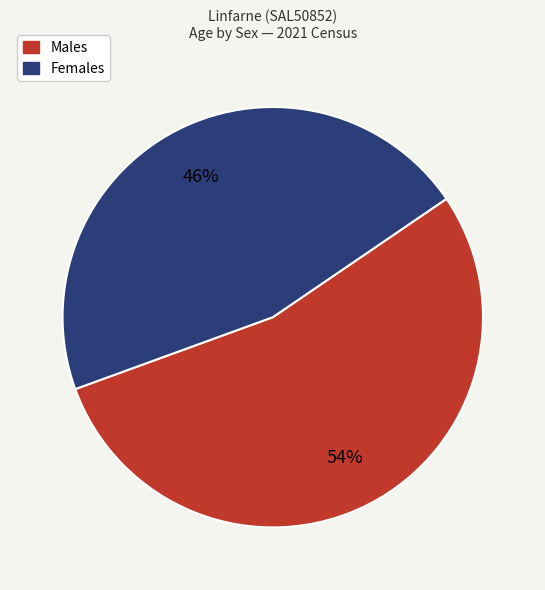

Which category has the smallest portion of the pie?

Females